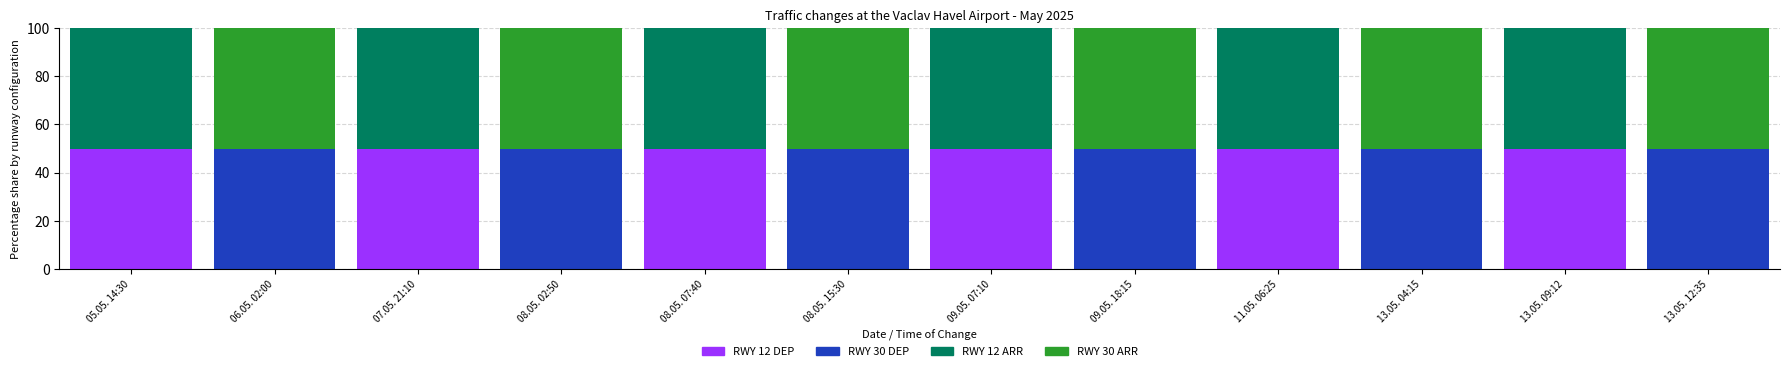

What is the highest value of the RWY 12 DEP series?

50